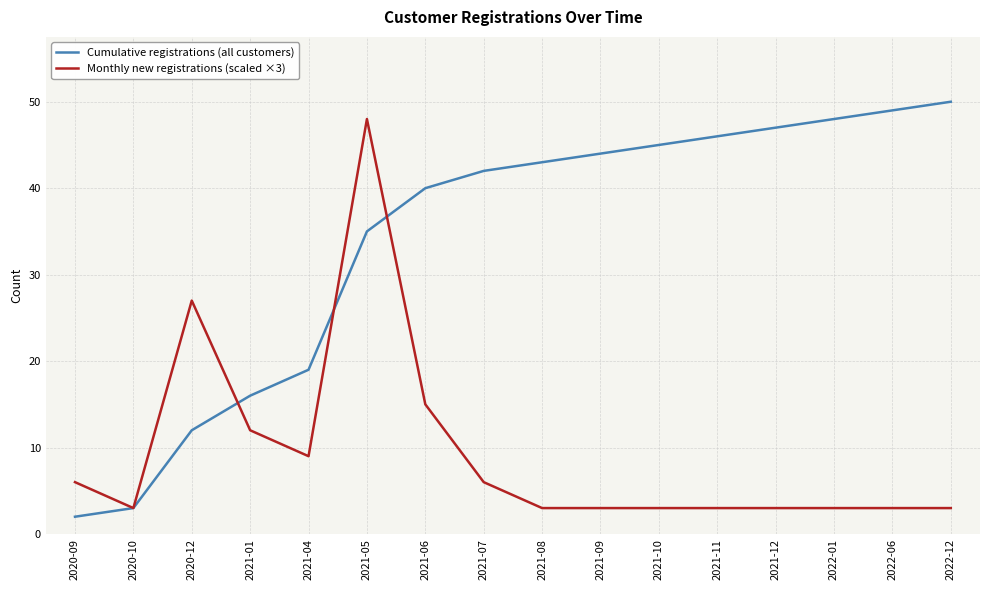

Is the value of Cumulative registrations (all customers) at 2021-11 greater than the value of Monthly new registrations (scaled ×3) at 2022-06?

Yes